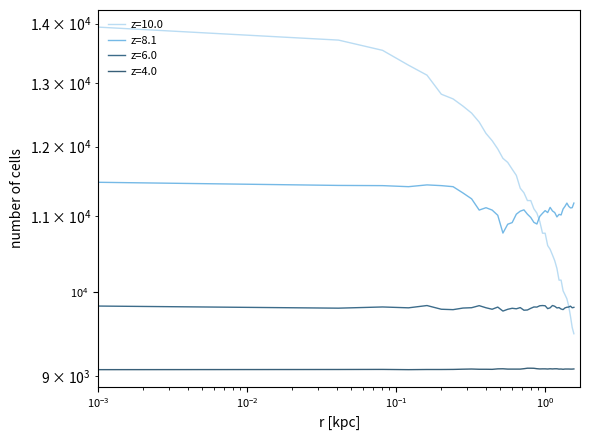

True or false: RPM has more than 1 points higher than both neighbors.

True